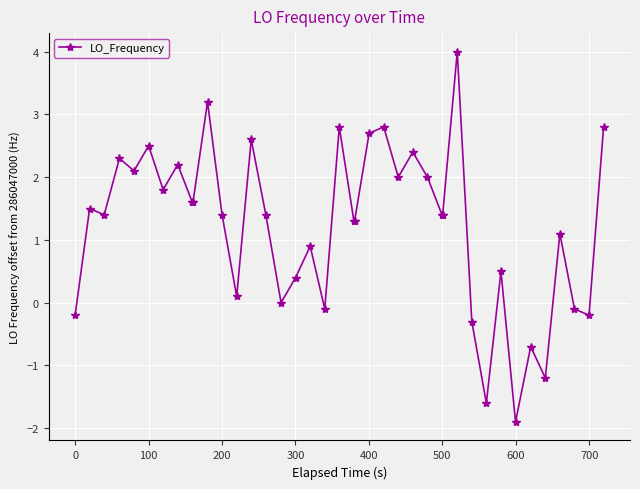

What is the value of the 18th point from the left?

0.9